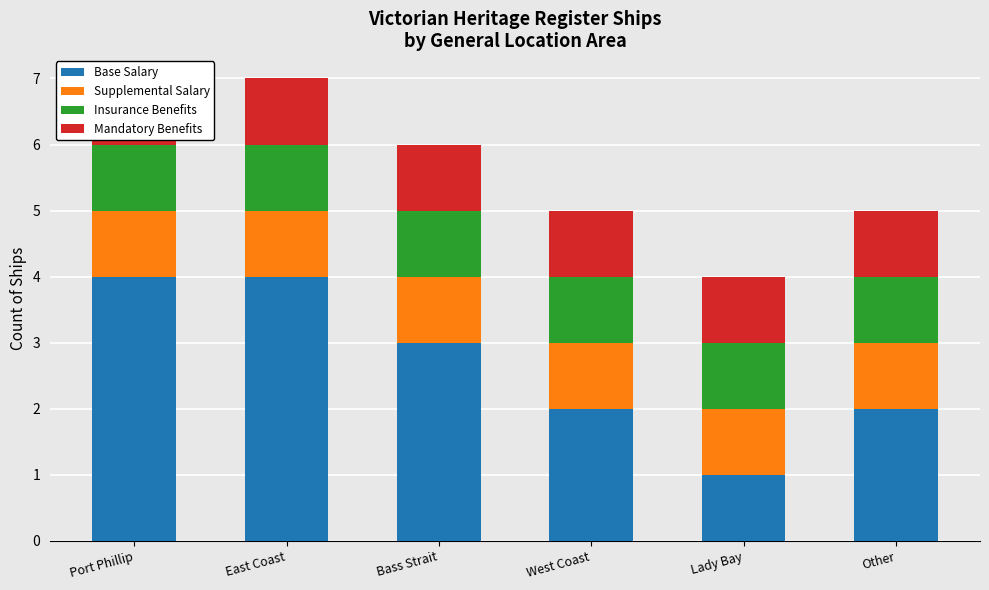

At how many categories does at least one series exceed 2?

3